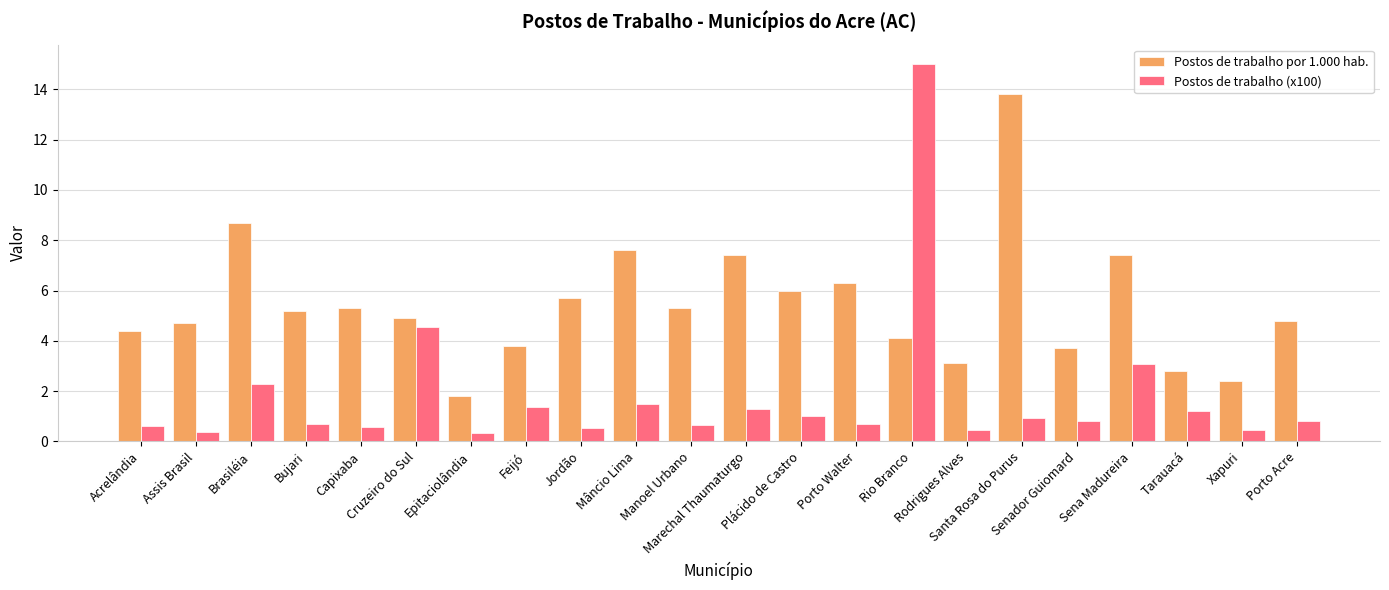

The value of Postos de trabalho (x100) at Rio Branco is 15.0. True or false?

True